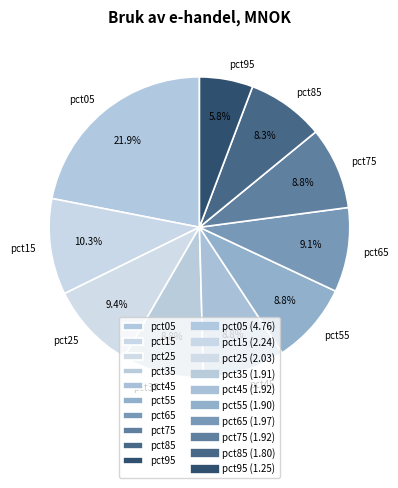

How many segments does this pie chart have?

10